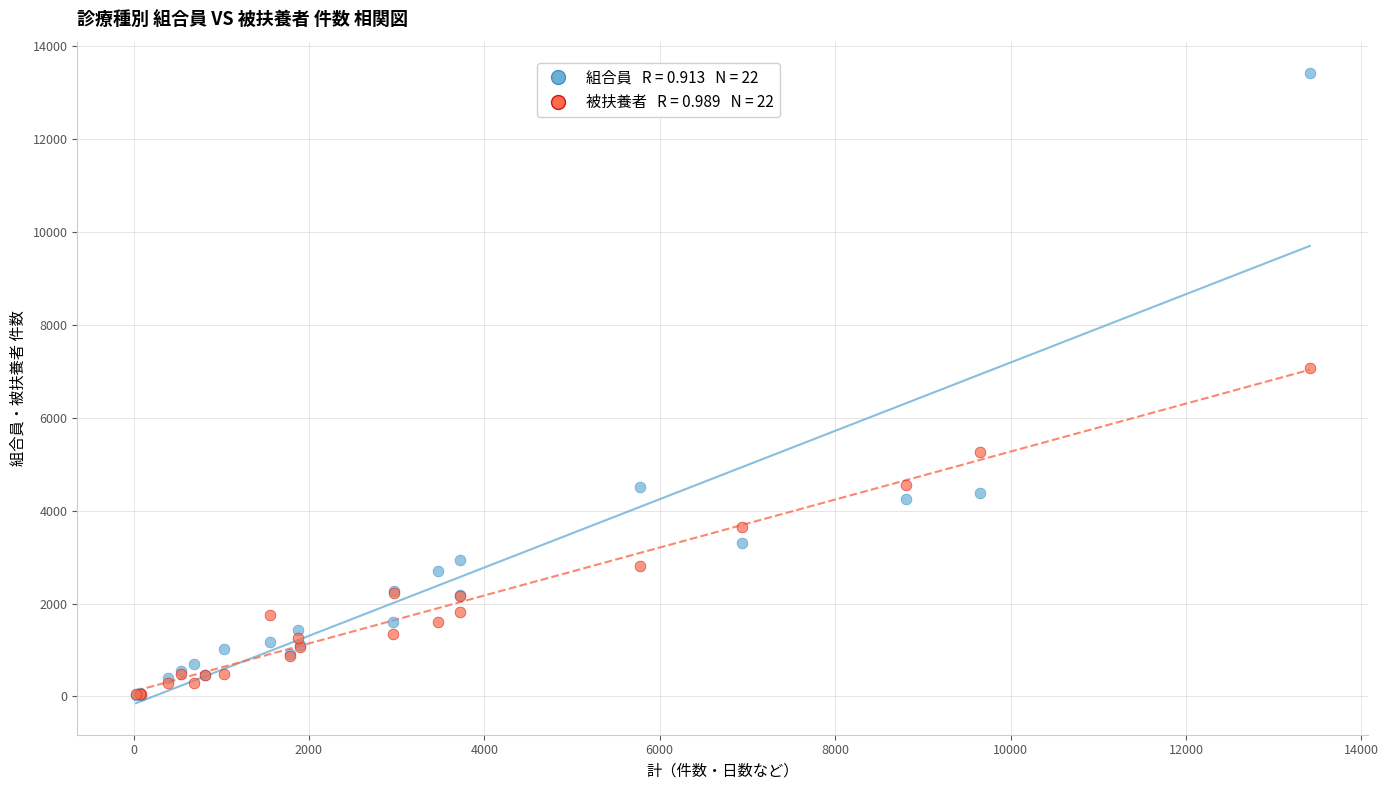

Across all series, what Y value is closest to 6719?

7065